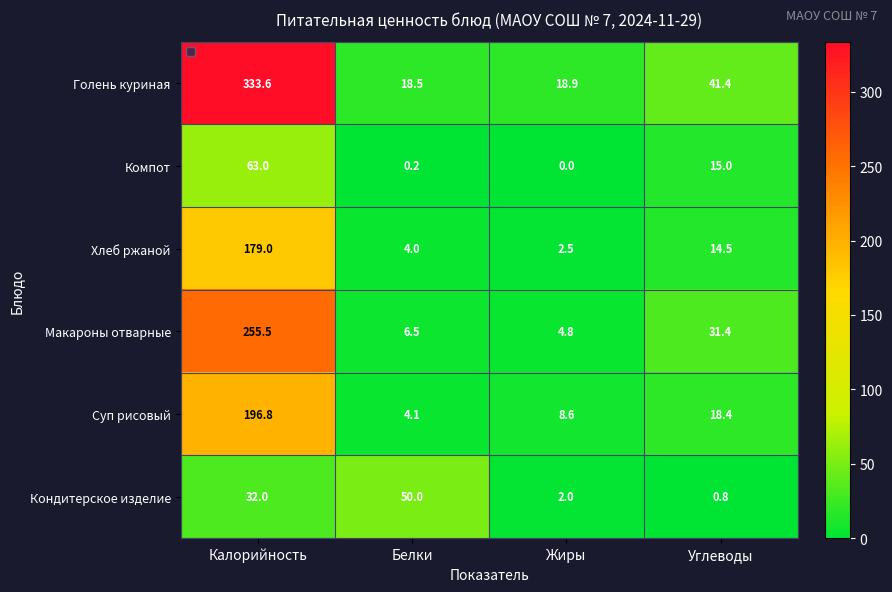

Which series has the largest range (max minus min)?

Голень куриная